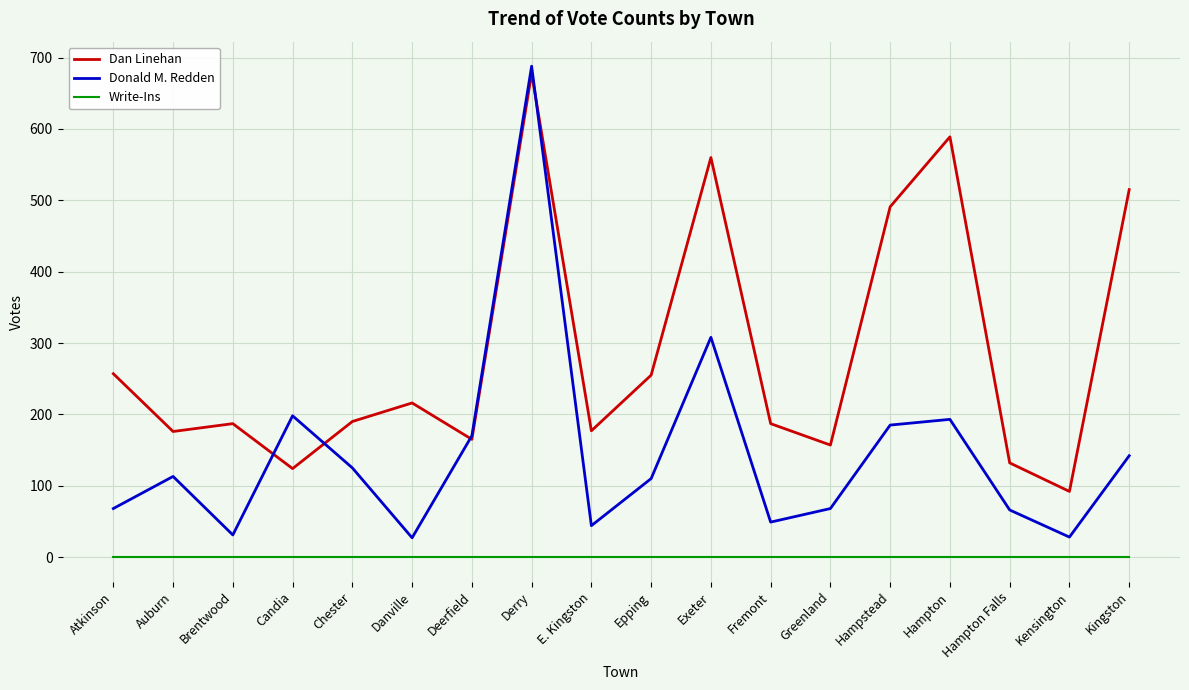

The value of Write-Ins at Fremont is 0. True or false?

True